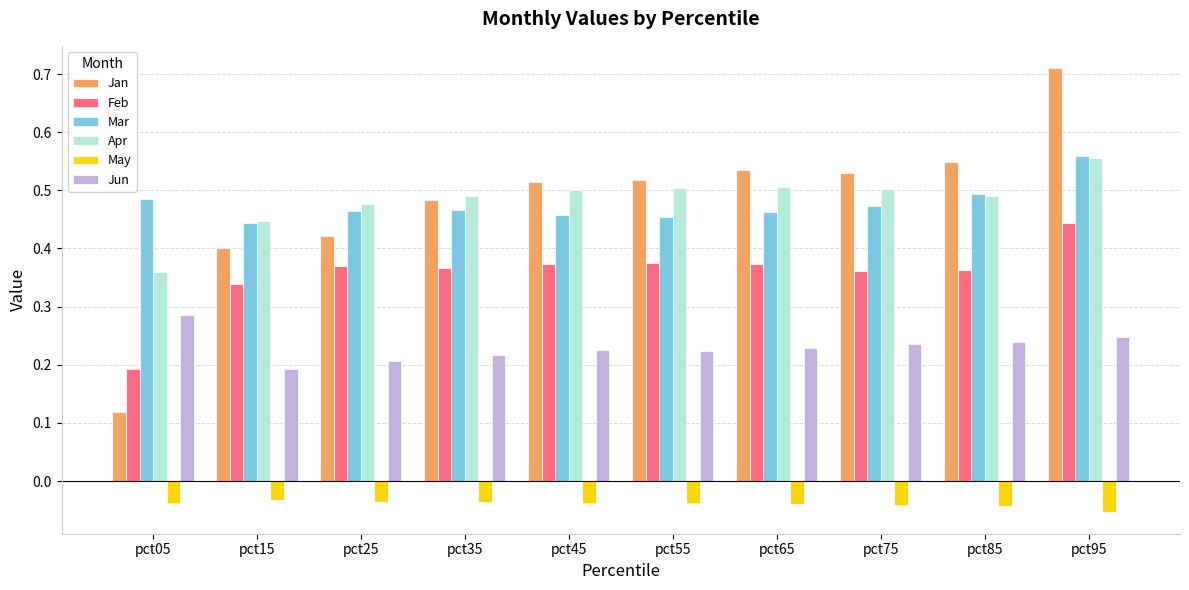

Which series has the largest range (max minus min)?

Jan